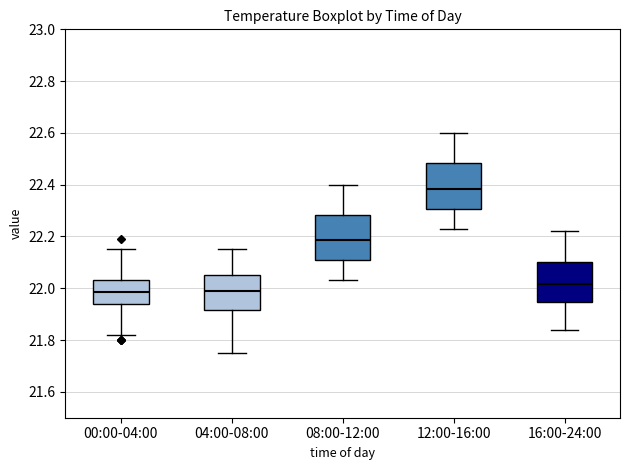

Where is the lower edge of the box for 00:00-04:00 on the y-axis? The values are not printed on the chart, so give them approximately, as read against the axis.

21.94